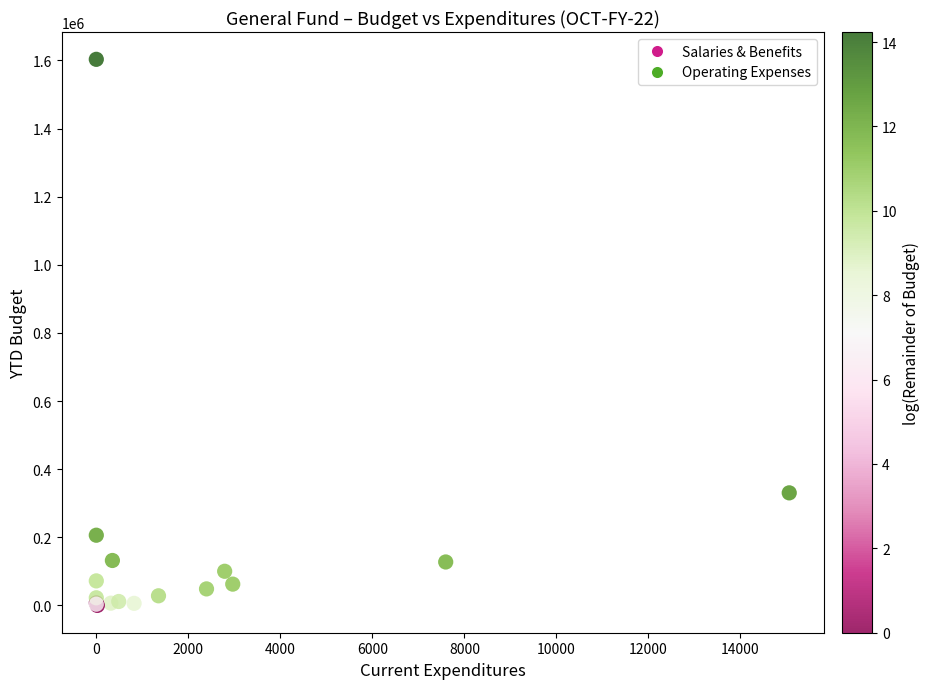

What Y value in the scatter plot is closest to 801716?

330513.0